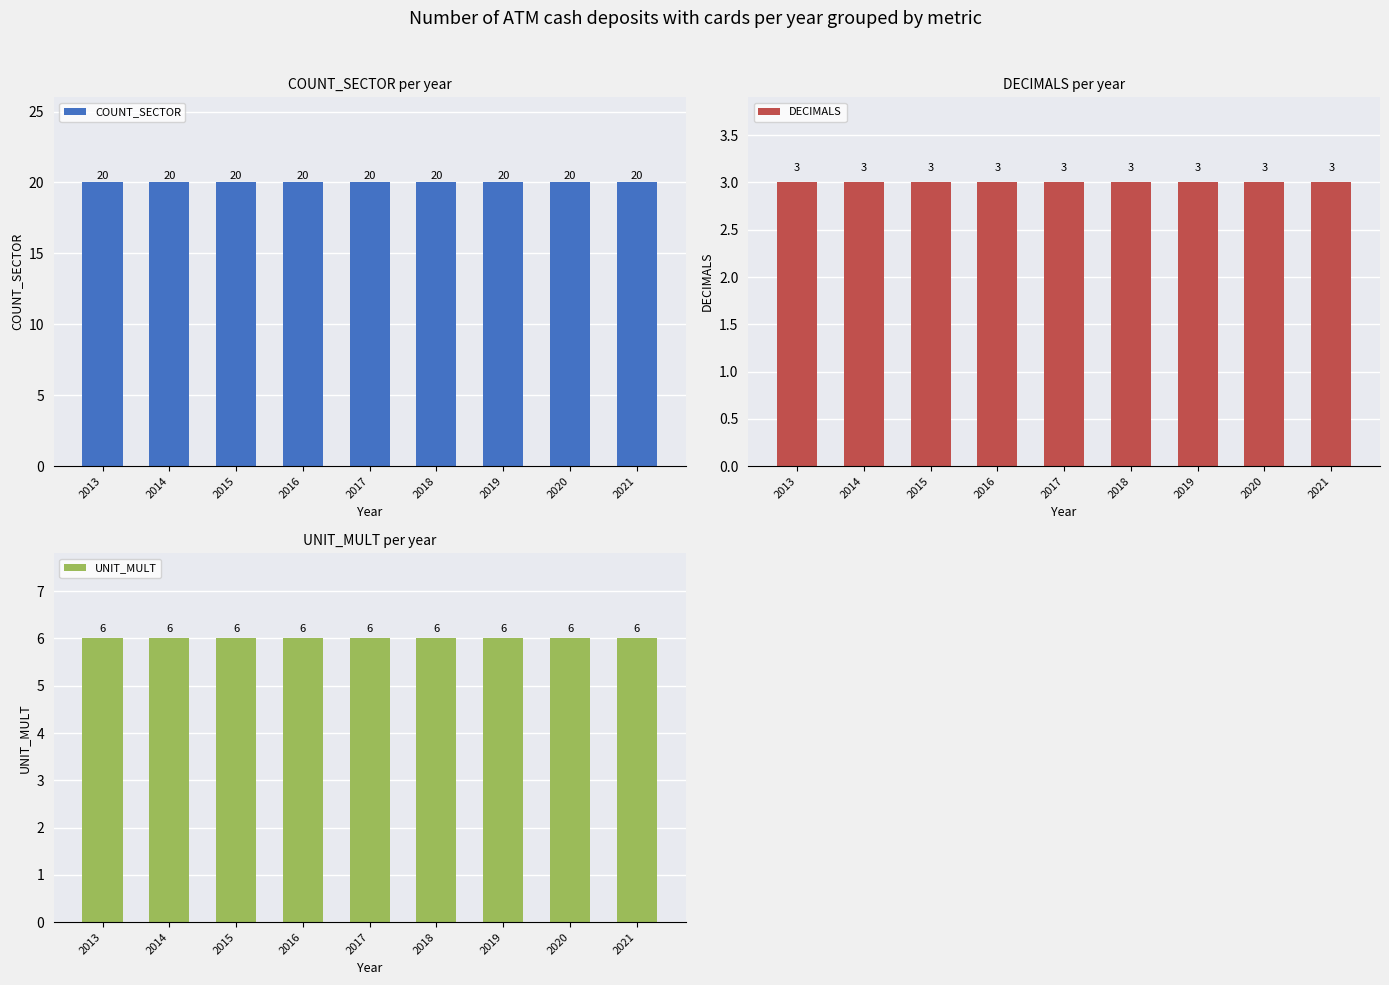

Does the chart contain stacked bars?

No